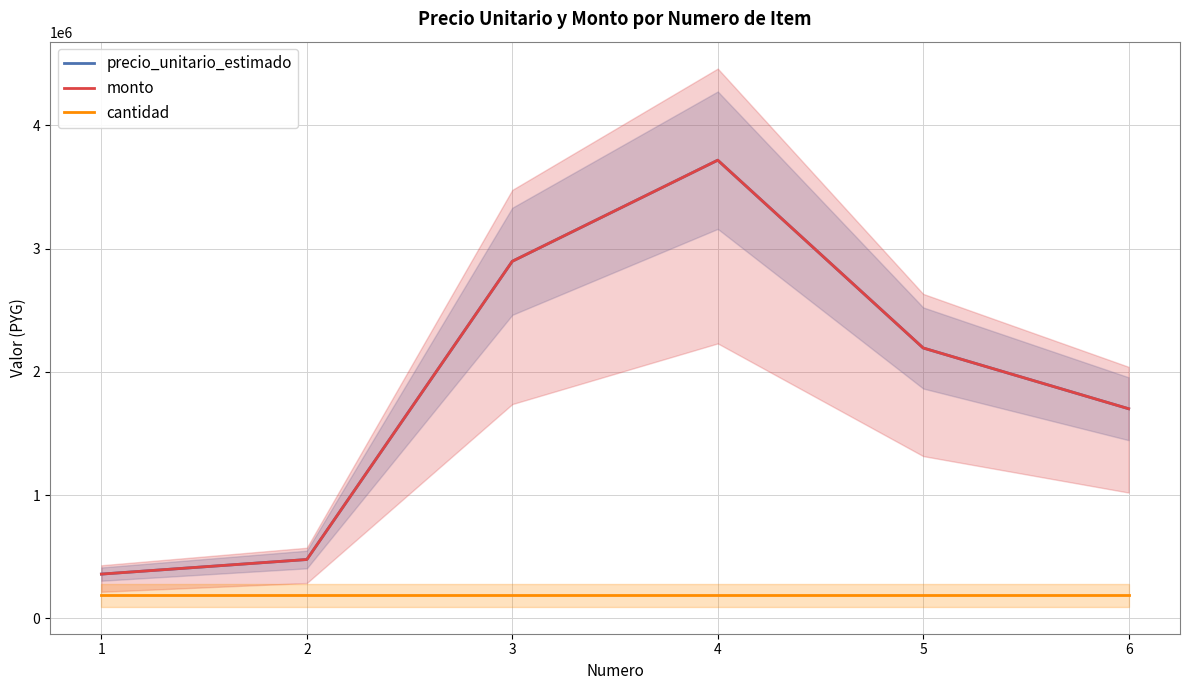

Does the chart have visible grid lines?

Yes